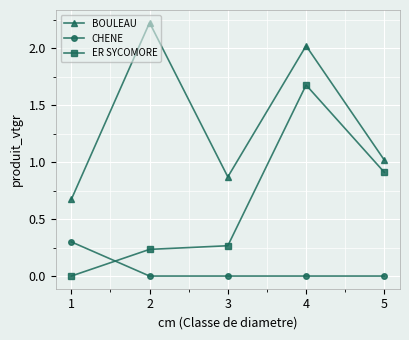

Which series has the largest total across all categories?

BOULEAU